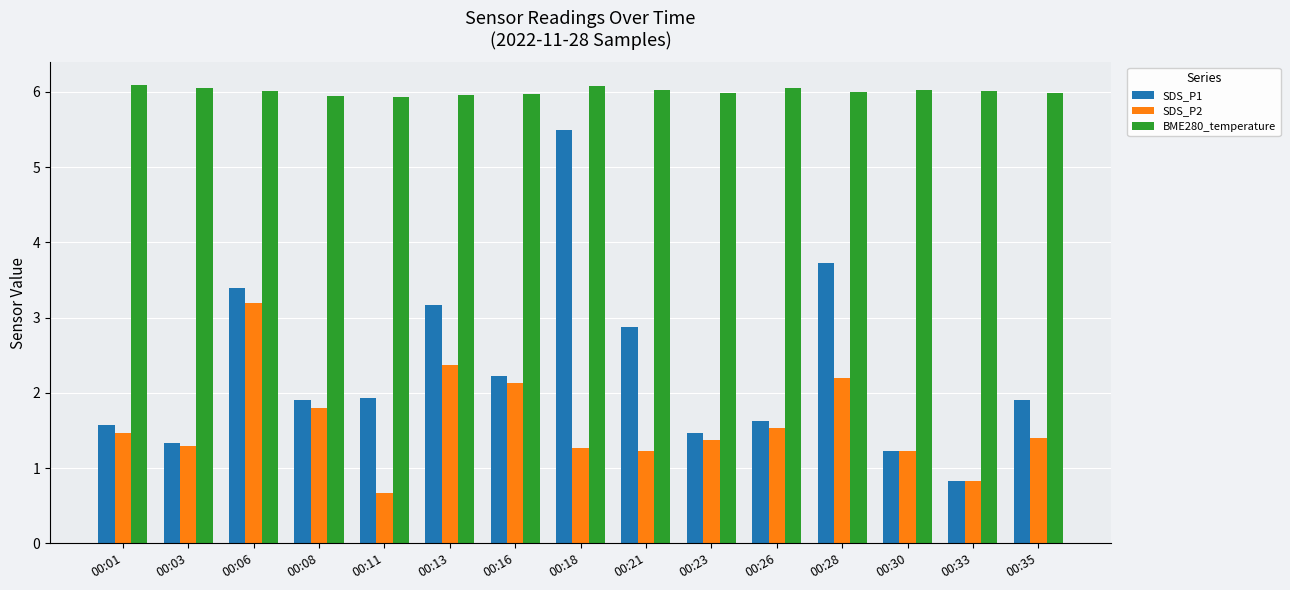

List the series in order of their overall mean, highest first.

BME280_temperature, SDS_P1, SDS_P2